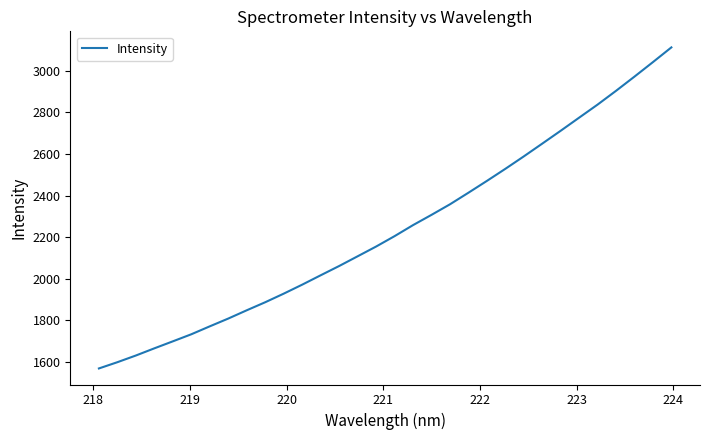

What is the difference between the maximum and minimum values?

1543.0